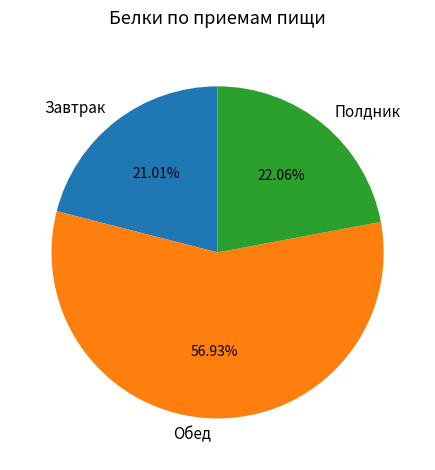

To the nearest percent, what percentage of the pie is Завтрак?

21%